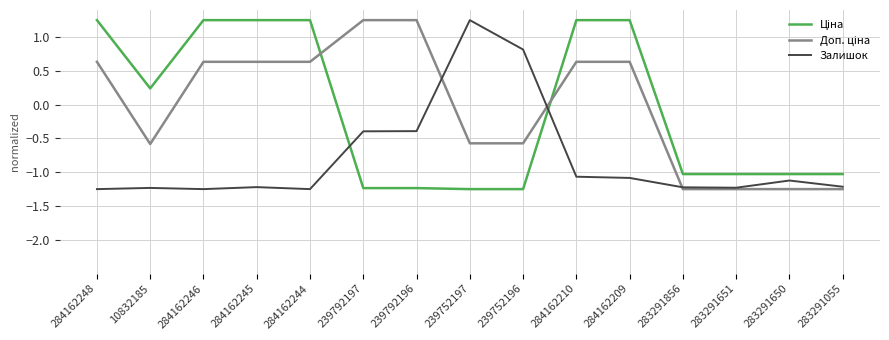

How many positive values does the Залишок series have?

2